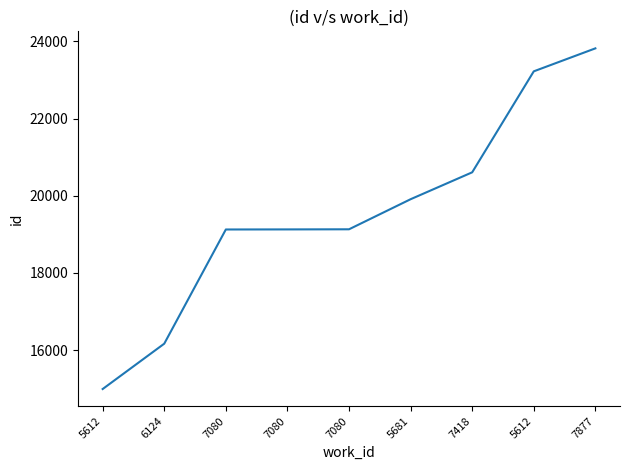

True or false: there are more than 2 points higher than both neighbors.

False